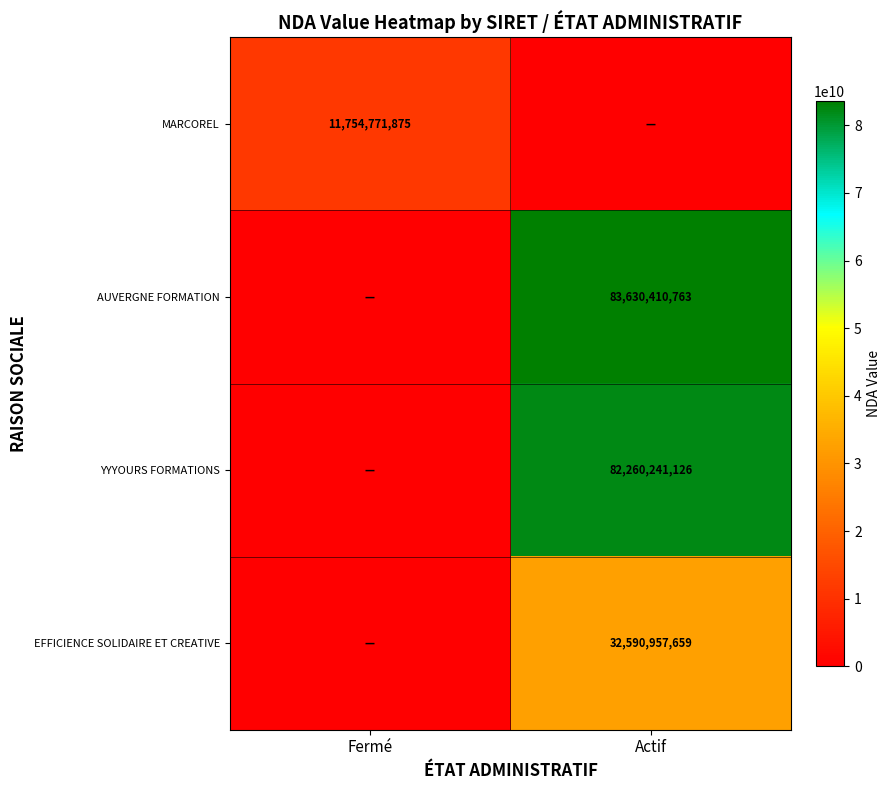

The EFFICIENCE SOLIDAIRE ET CREATIVE series shows 50201767369 at Actif. True or false?

False